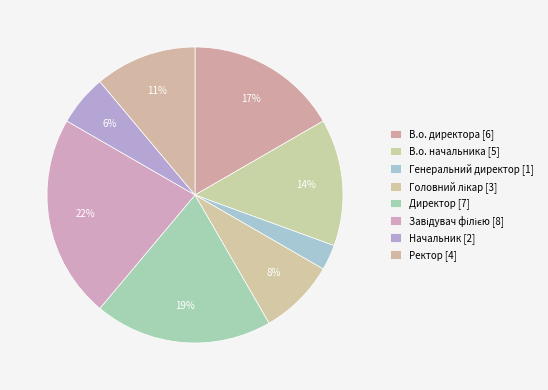

Approximately how many times larger is the value at В.о. начальника compared to В.о. директора?

0.8